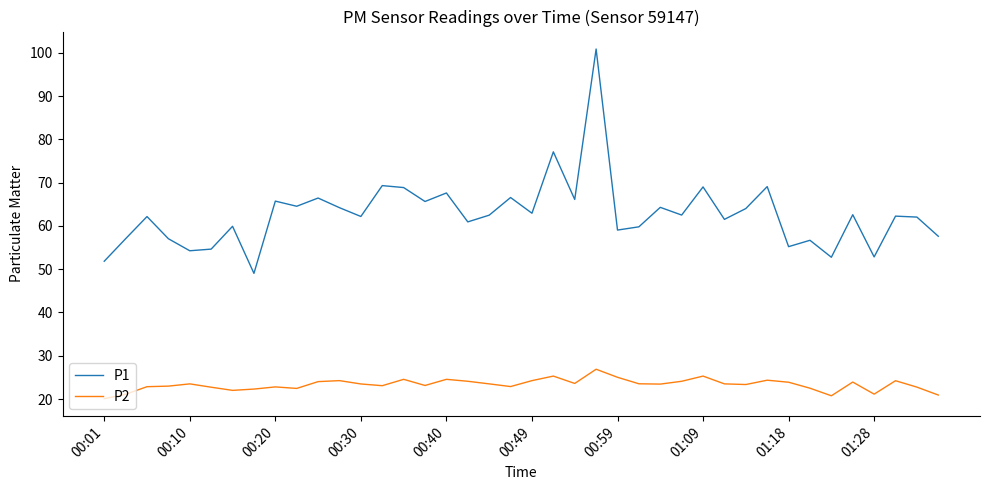

Which series has the widest spread of values?

P1